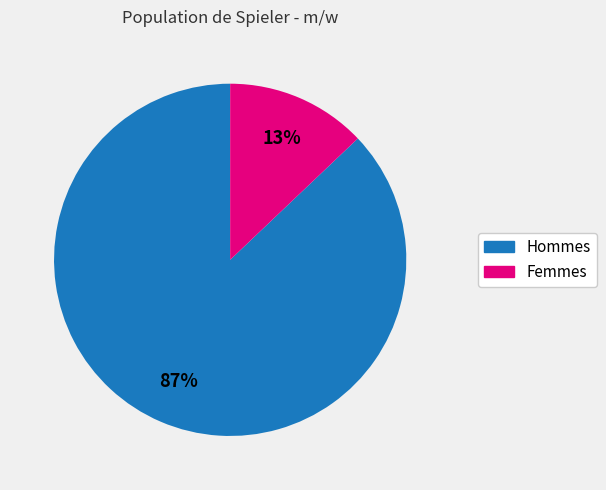

To the nearest percent, what is the average slice percentage?

50%